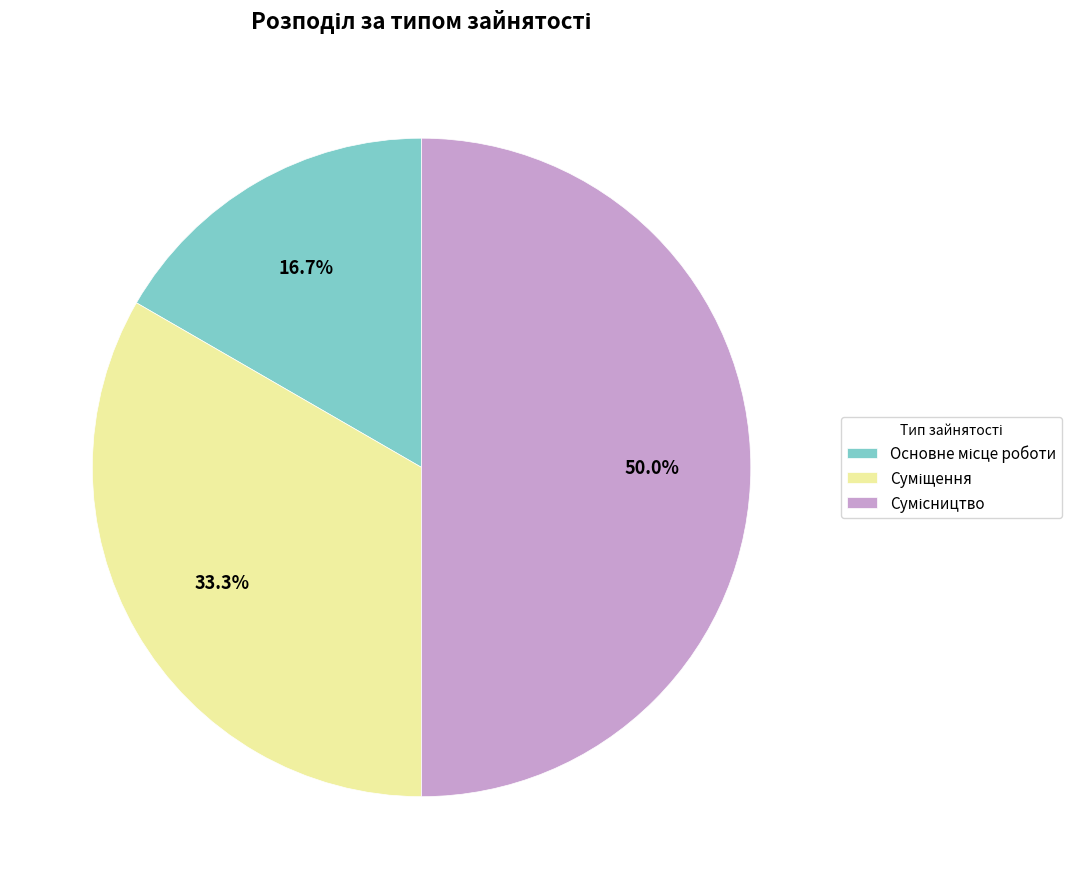

Which category has the biggest portion of the pie?

Сумісництво